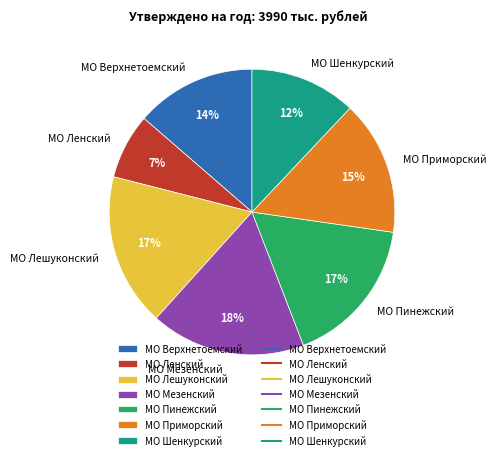

To the nearest percent, what is the average slice percentage?

14%